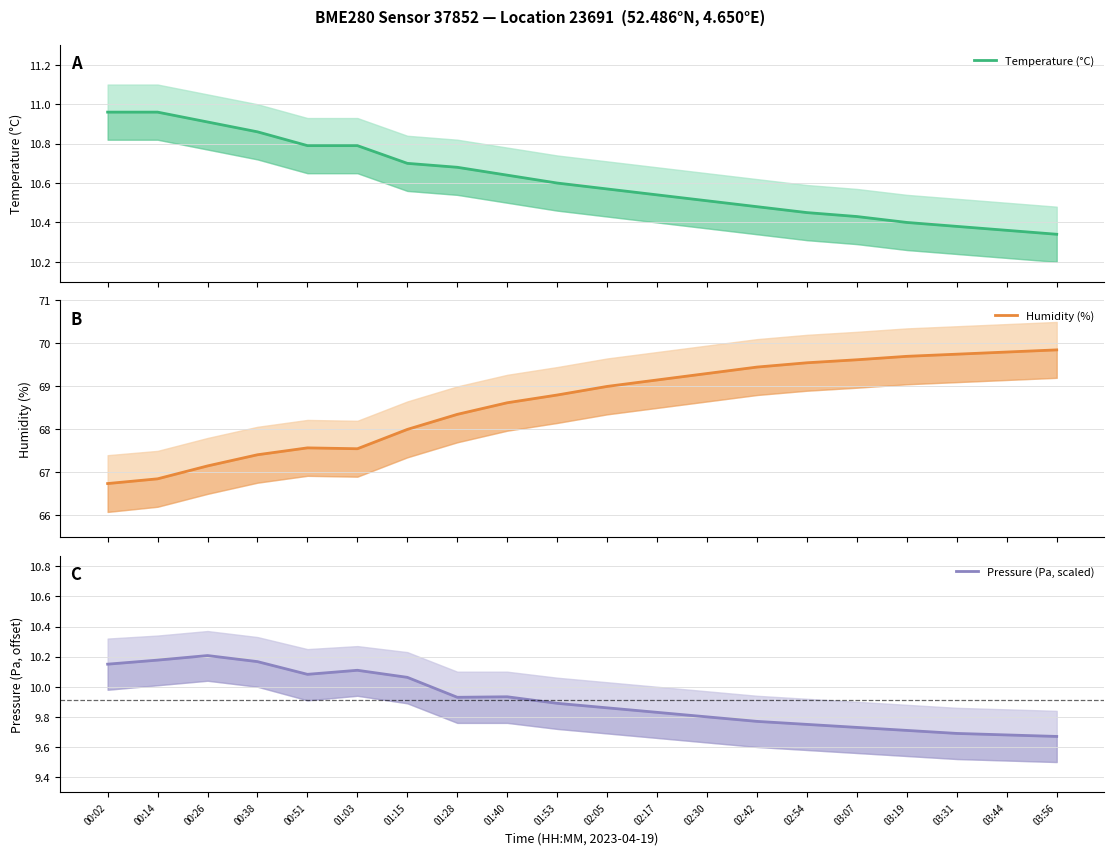

True or false: Temperature (°C) has more than 1 points higher than both neighbors.

False